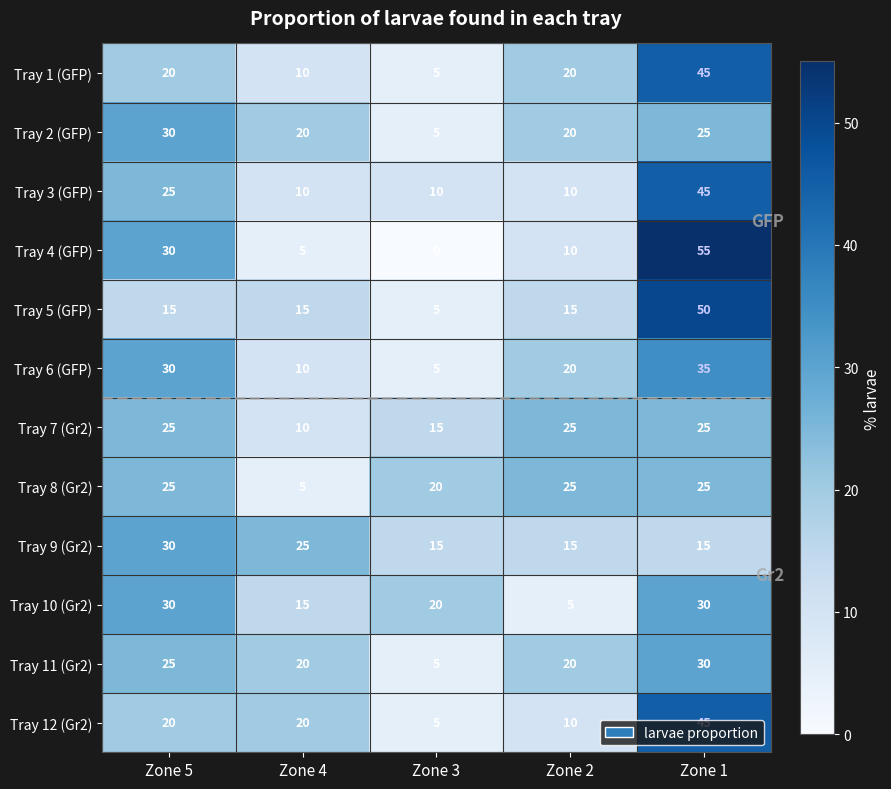

What is the sum of all Tray 10 (Gr2) values?

100